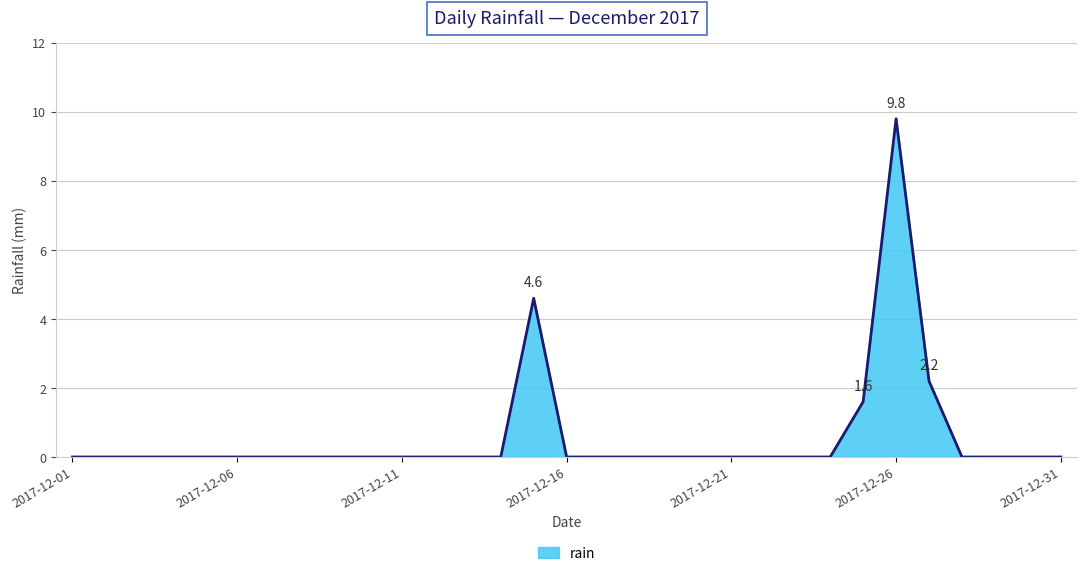

How many lines are shown in the chart?

1